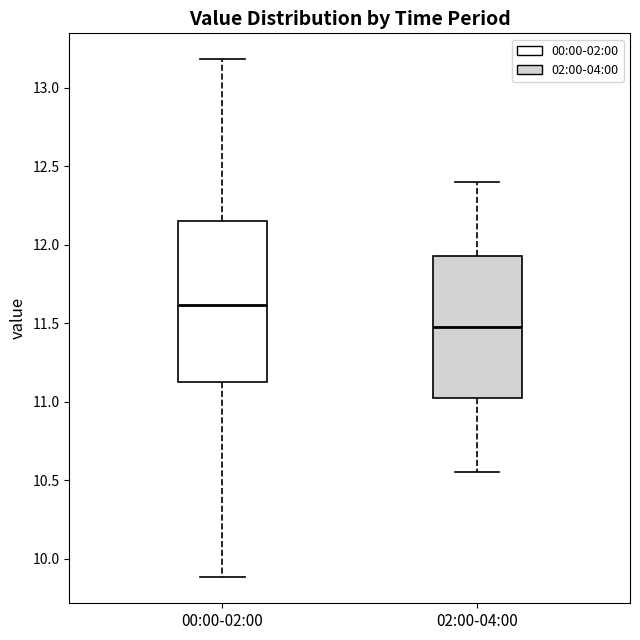

Which box is the tallest, from its lower edge to its upper edge?

00:00-02:00